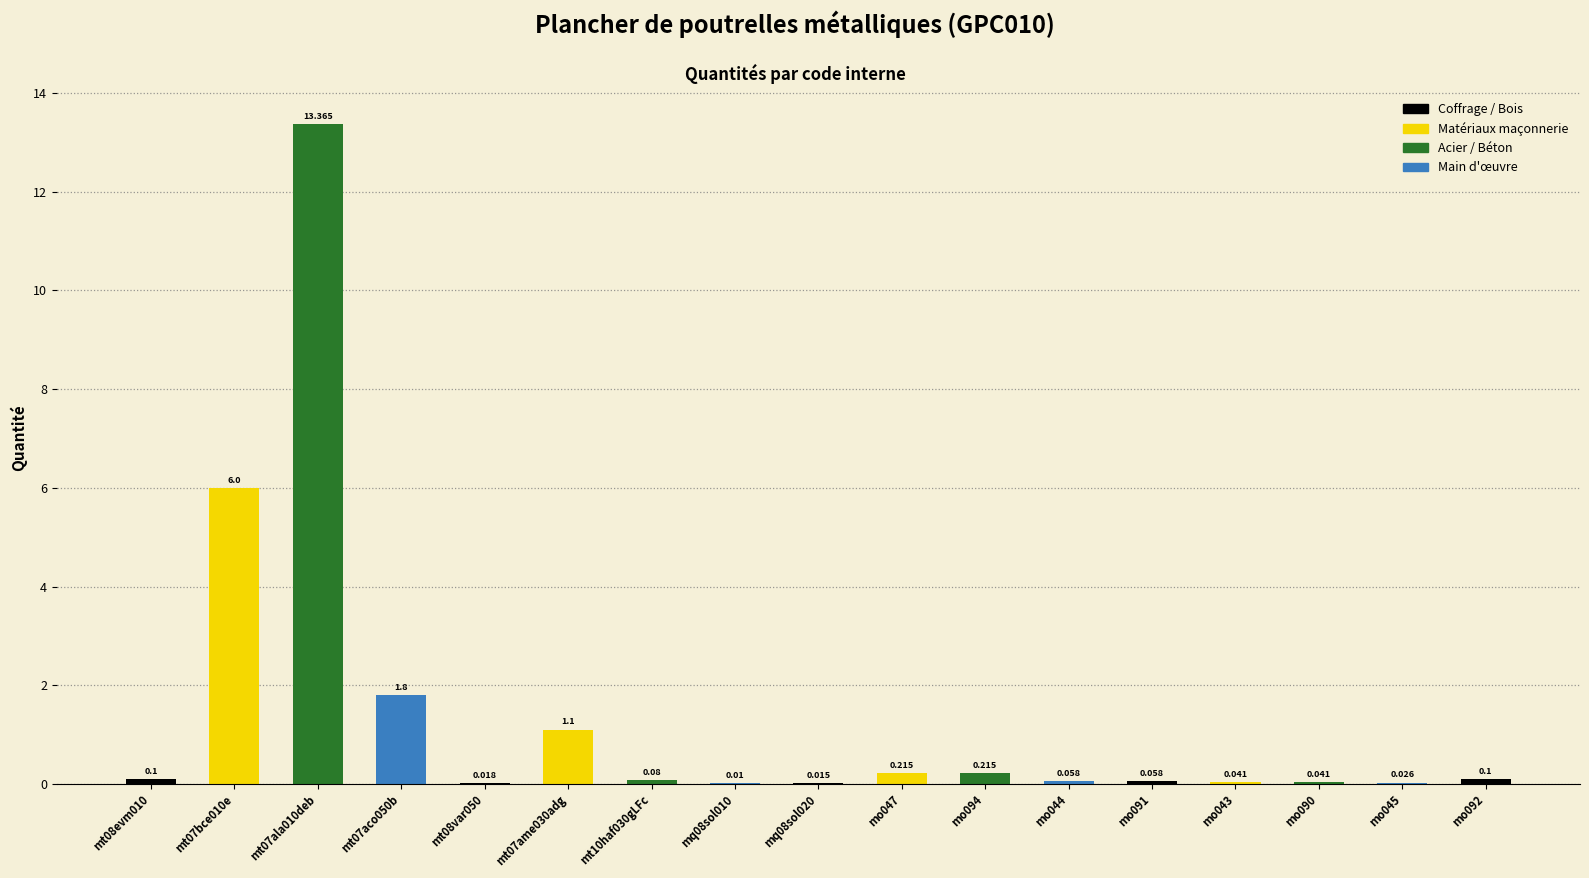

What position from the left is mt08evm010?

1